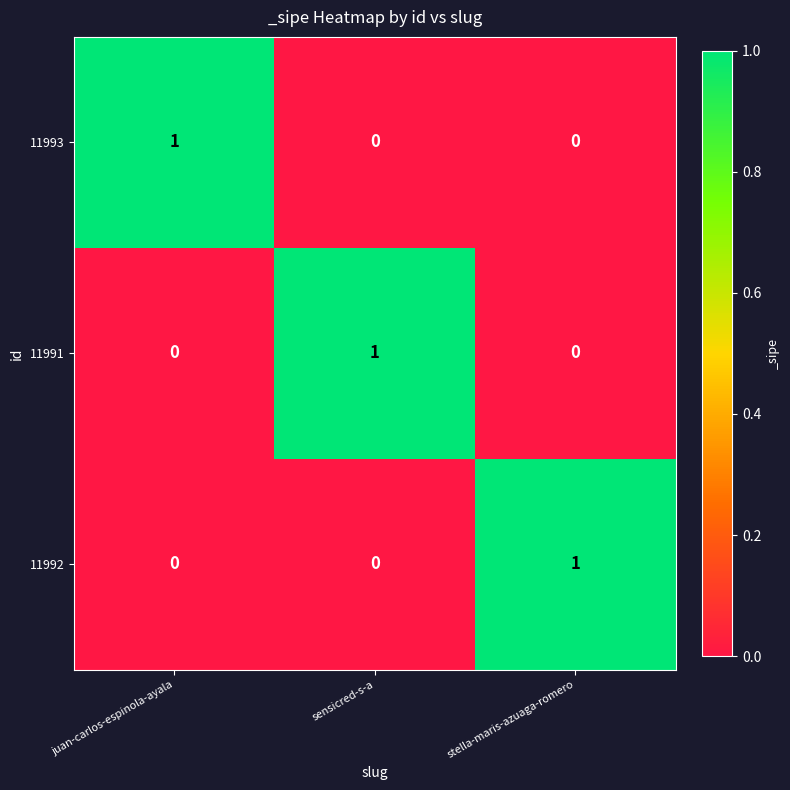

Count the 11993 values in the range 0 to 1.

3